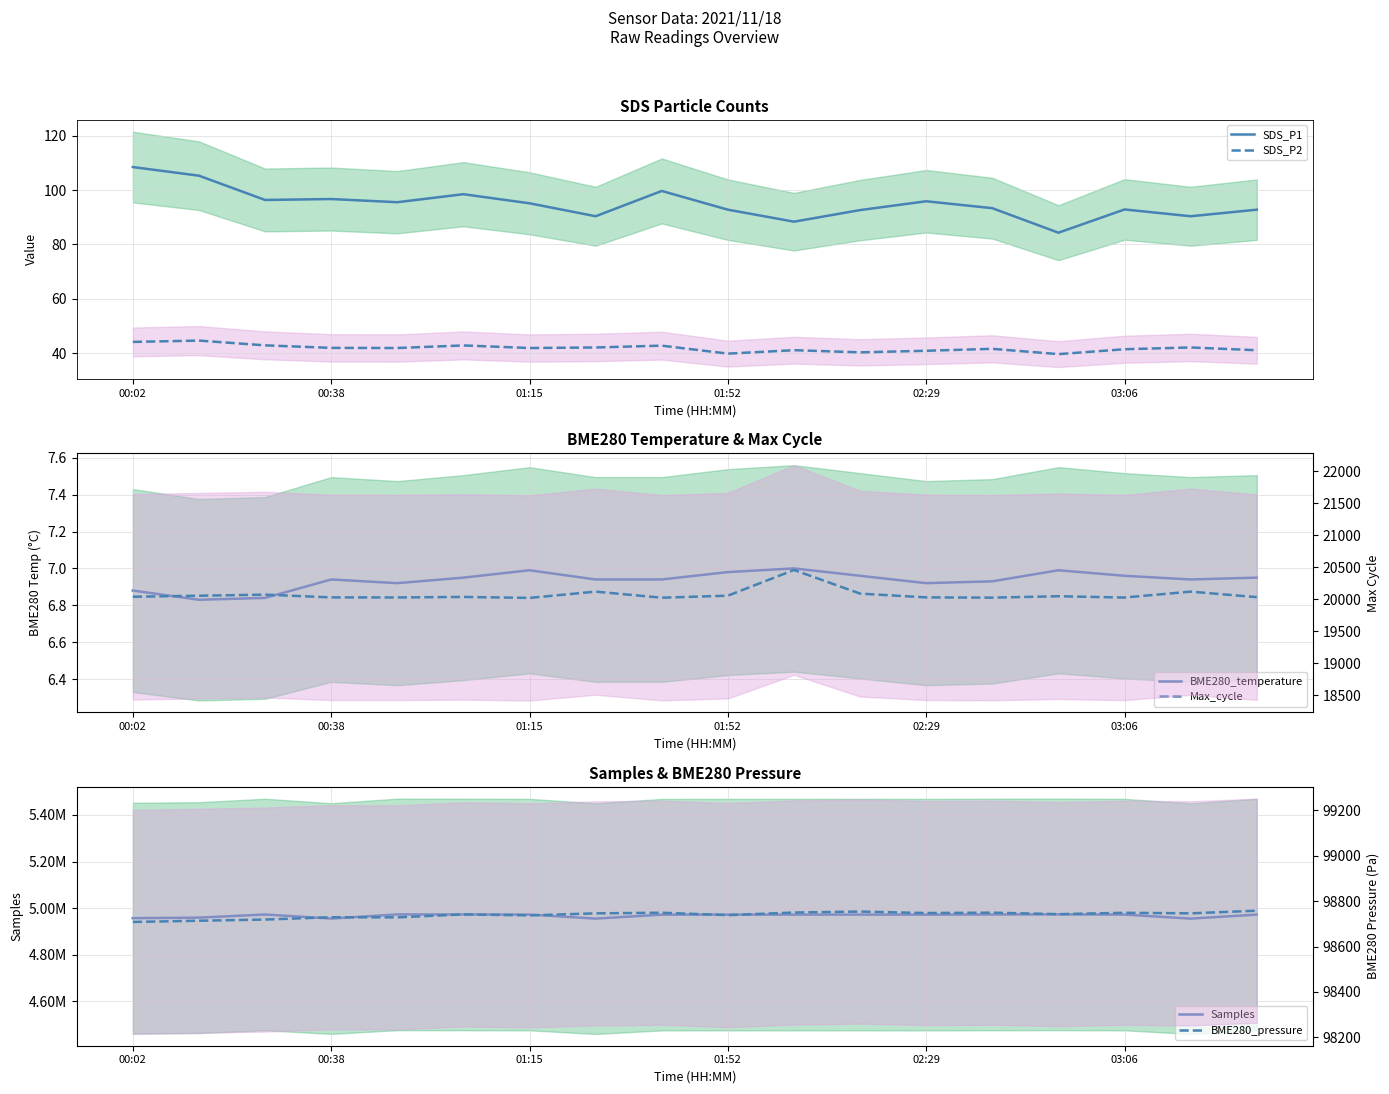

Is this an area chart (filled region under the line)?

No